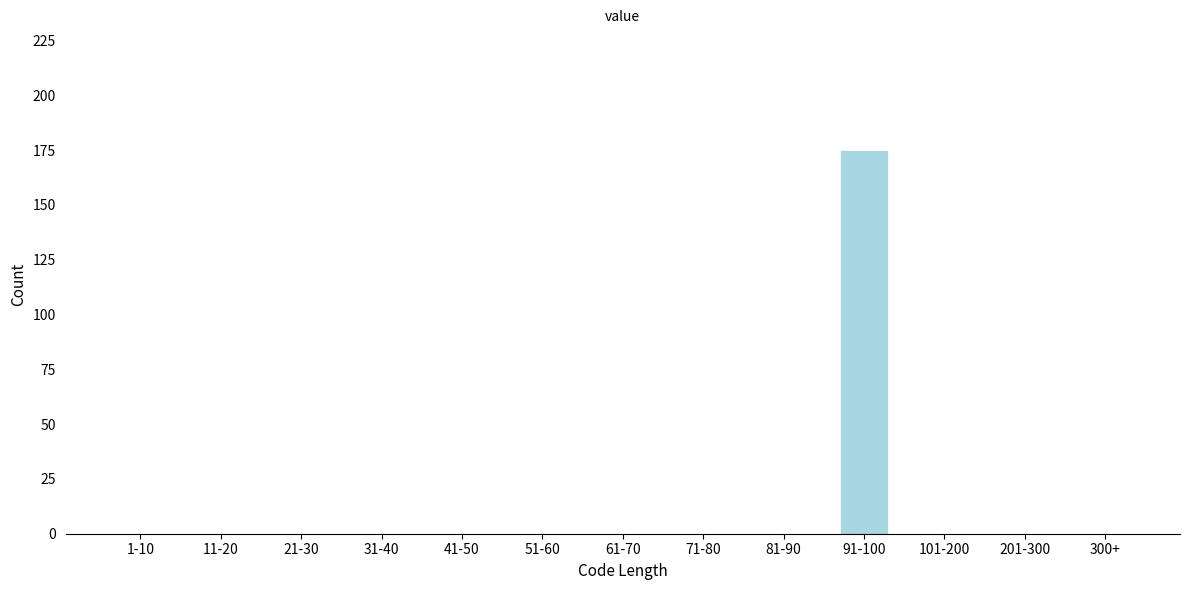

Reading right to left, extract all data points from this chart.

300+=0	201-300=0	101-200=0	91-100=175	81-90=0	71-80=0	61-70=0	51-60=0	41-50=0	31-40=0	21-30=0	11-20=0	1-10=0